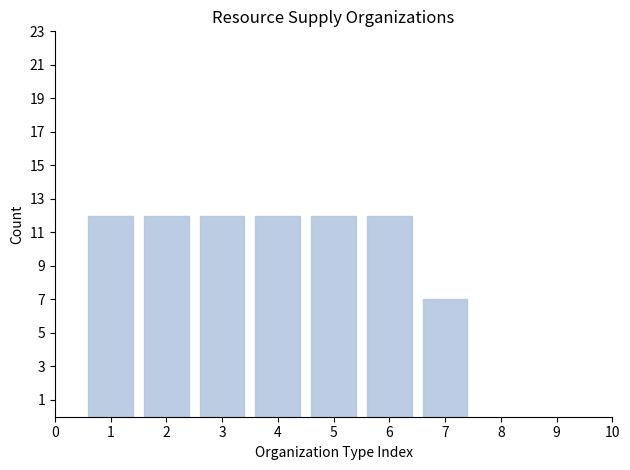

Reading left to right, list all the values displayed in this chart.

1=12	2=12	3=12	4=12	5=12	6=12	7=7